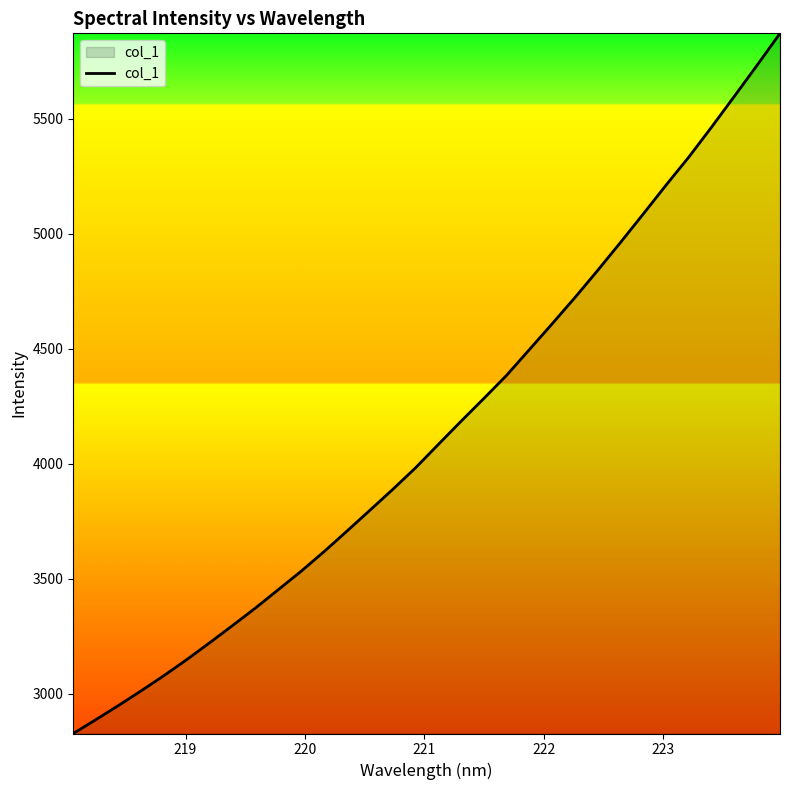

What is the maximum value shown in the chart?

5871.5